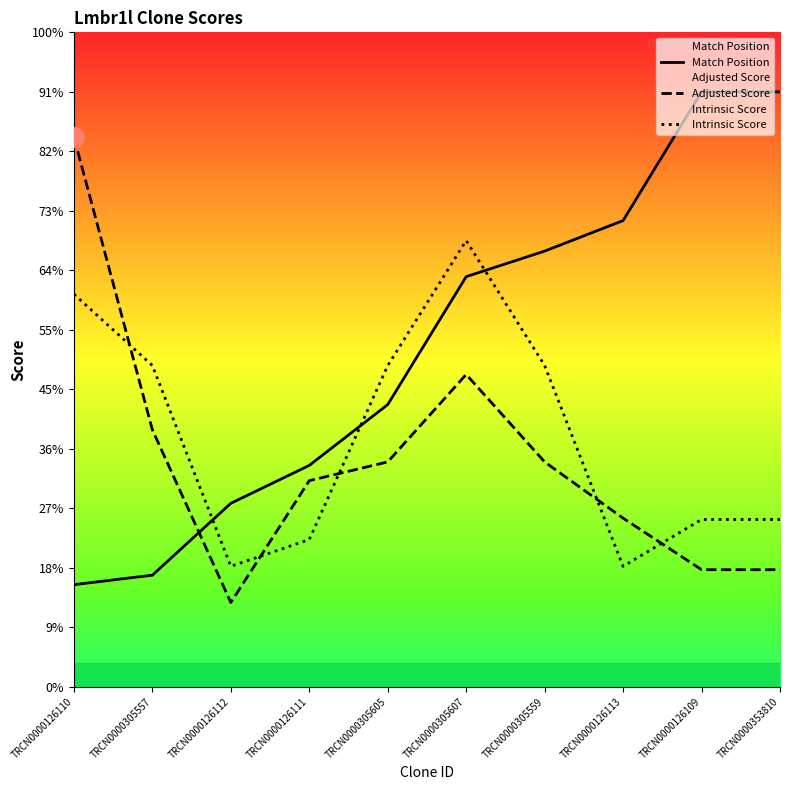

Rank the categories by Intrinsic Score value from lowest to highest.

TRCN0000126112, TRCN0000126113, TRCN0000126111, TRCN0000126109, TRCN0000353810, TRCN0000305557, TRCN0000305605, TRCN0000305559, TRCN0000126110, TRCN0000305607